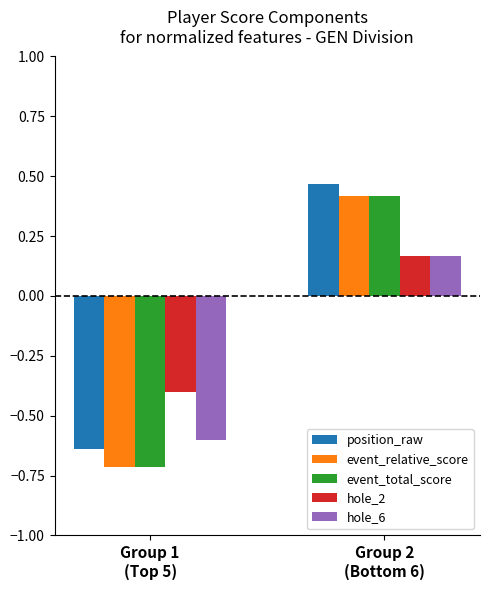

How many position_raw values are between 0 and 1?

1